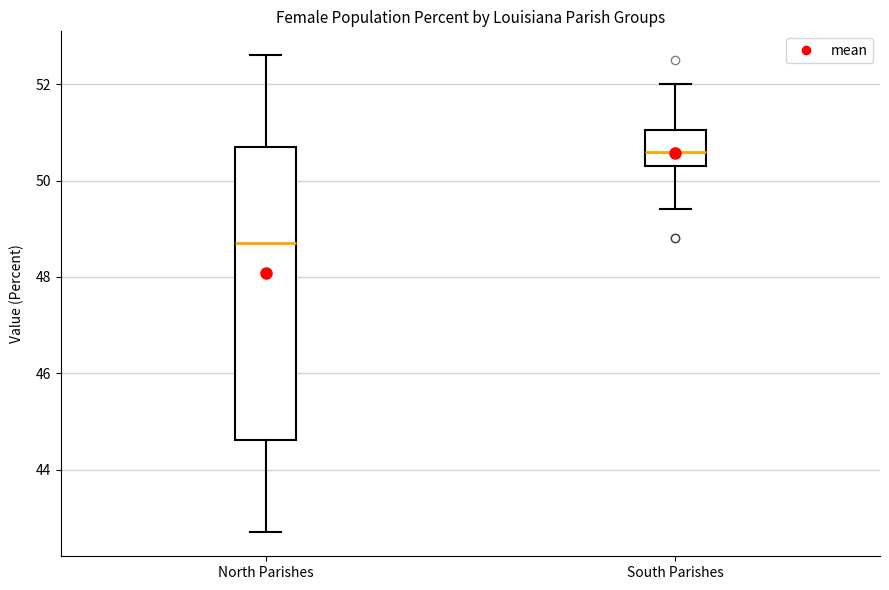

Comparing the boxes themselves (not the whiskers), which one is the tallest?

North Parishes